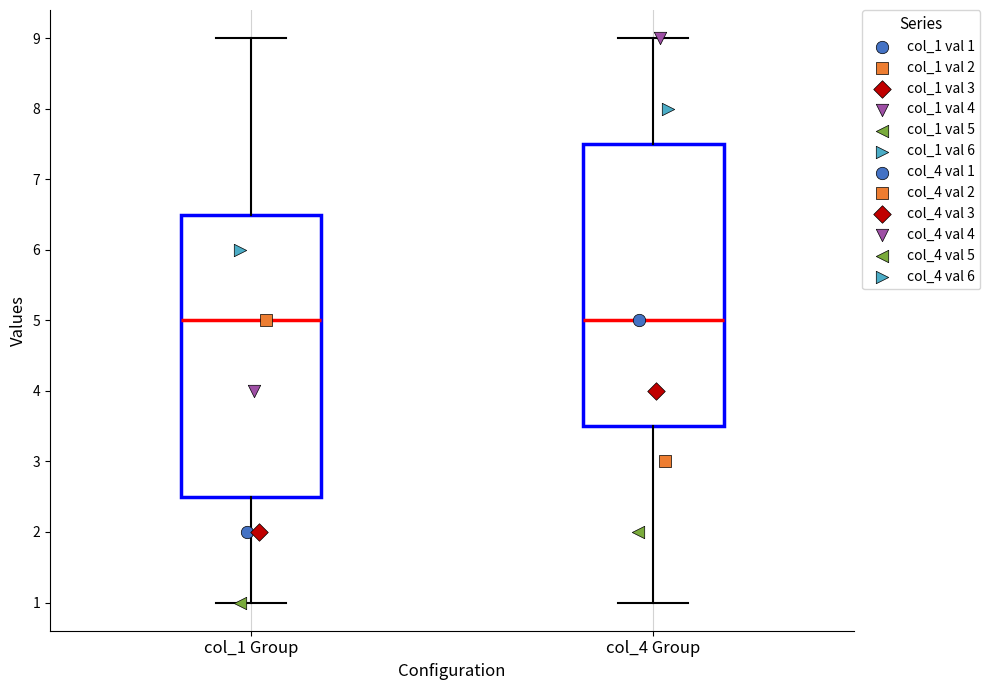

Where does the median line of the box for col_1 Group sit on the y-axis? The values are not printed on the chart, so give them approximately, as read against the axis.

5.0